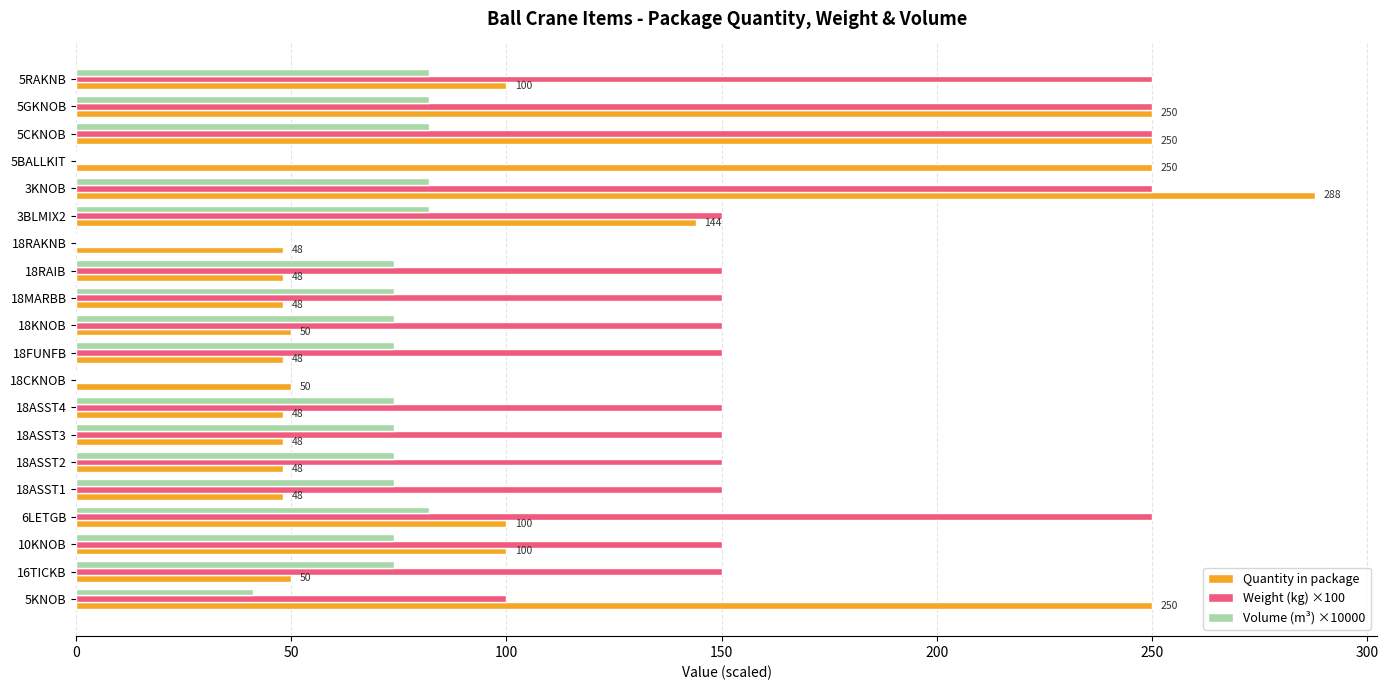

Is the value of Weight (kg) ×100 at 3KNOB greater than the value of Volume (m³) ×10000 at 18RAKNB?

Yes